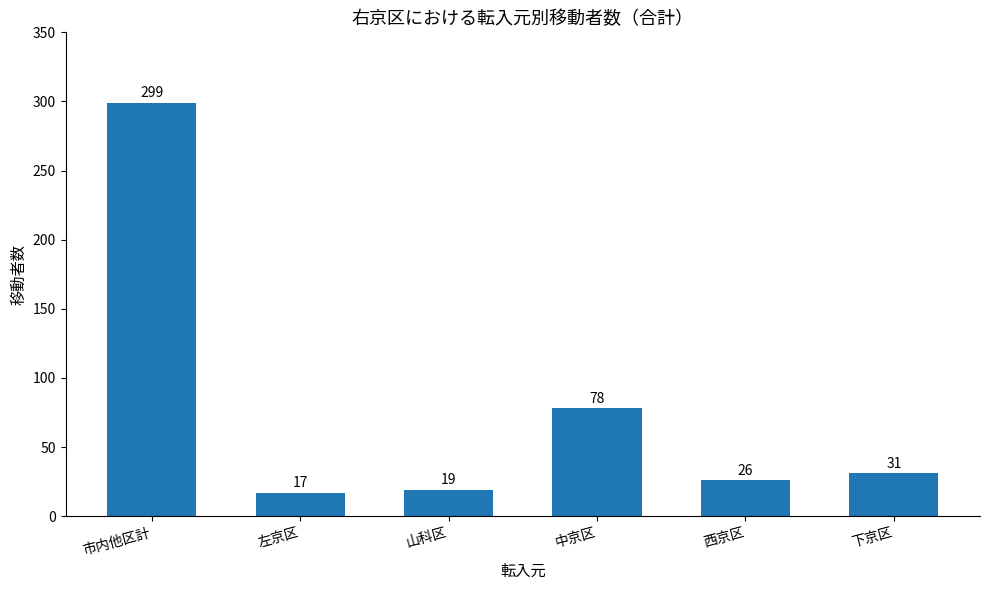

What is the change in value from 市内他区計 to 西京区?

-273